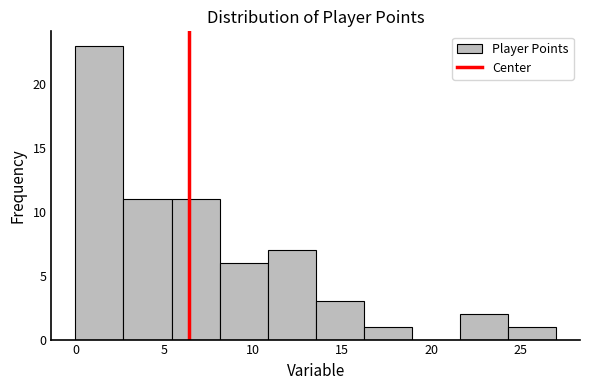

Which range on the x-axis has the tallest bar?

0.0 to 2.7